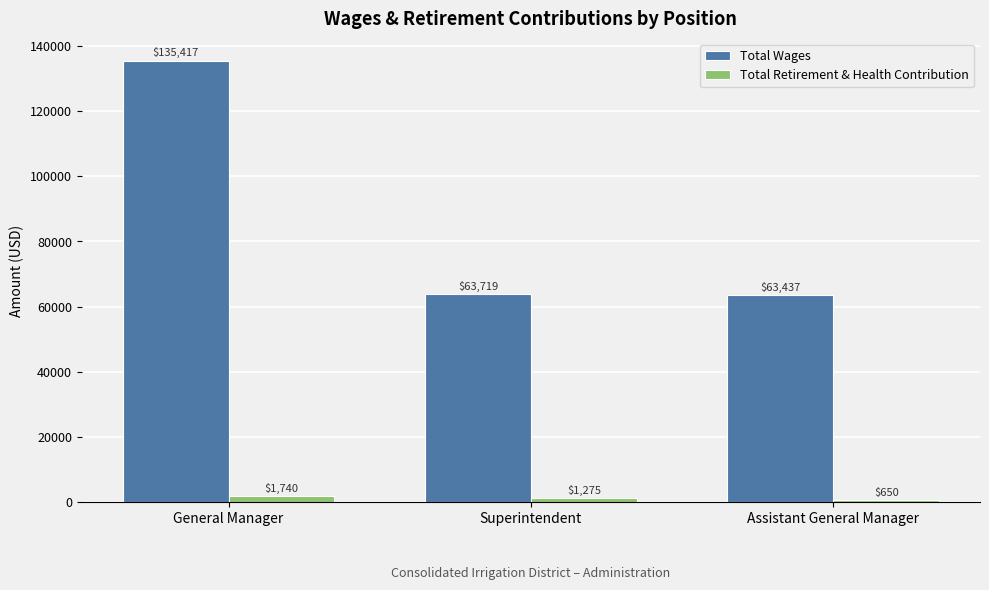

List the series in order of their peak value, lowest first.

Total Retirement & Health Contribution, Total Wages